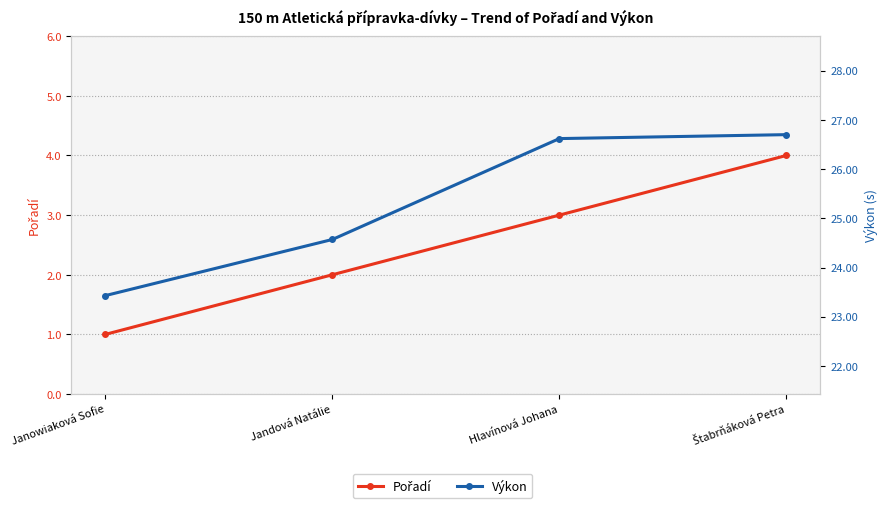

Count the Výkon values in the range 24 to 26.

1